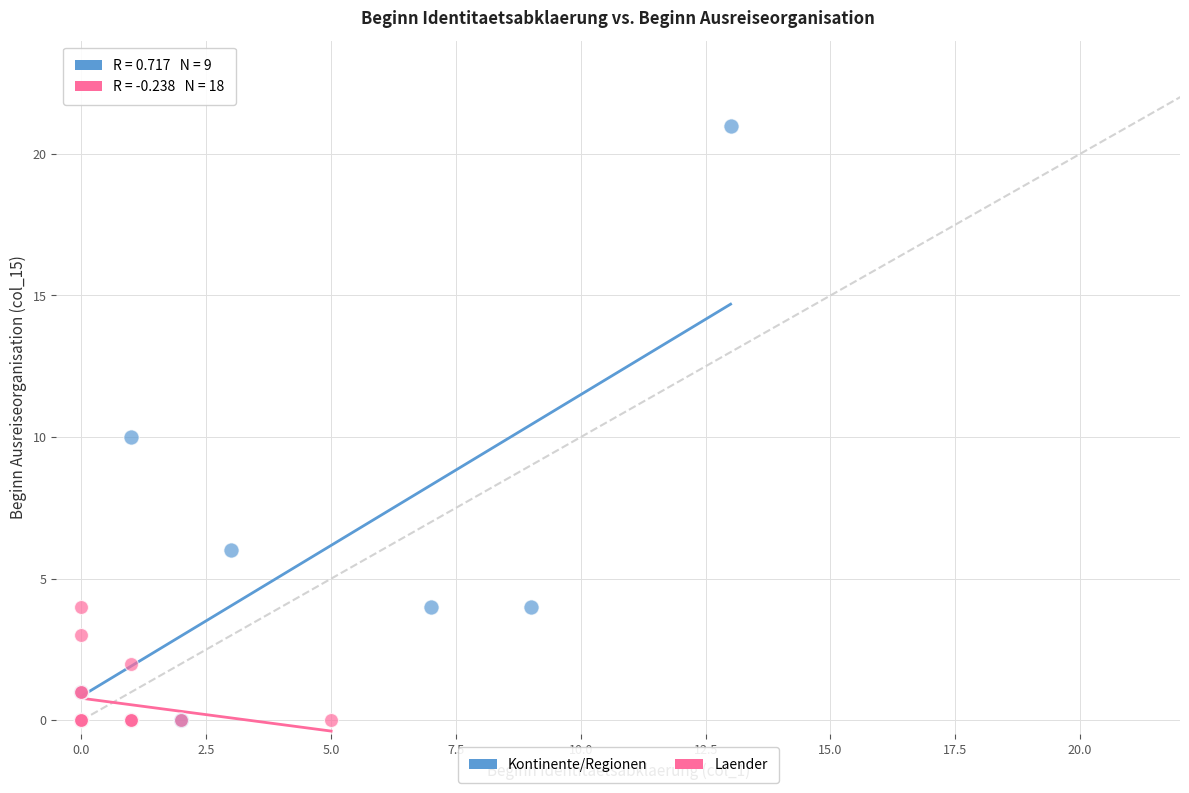

Which series has the largest Y range (max minus min)?

Kontinente/Regionen